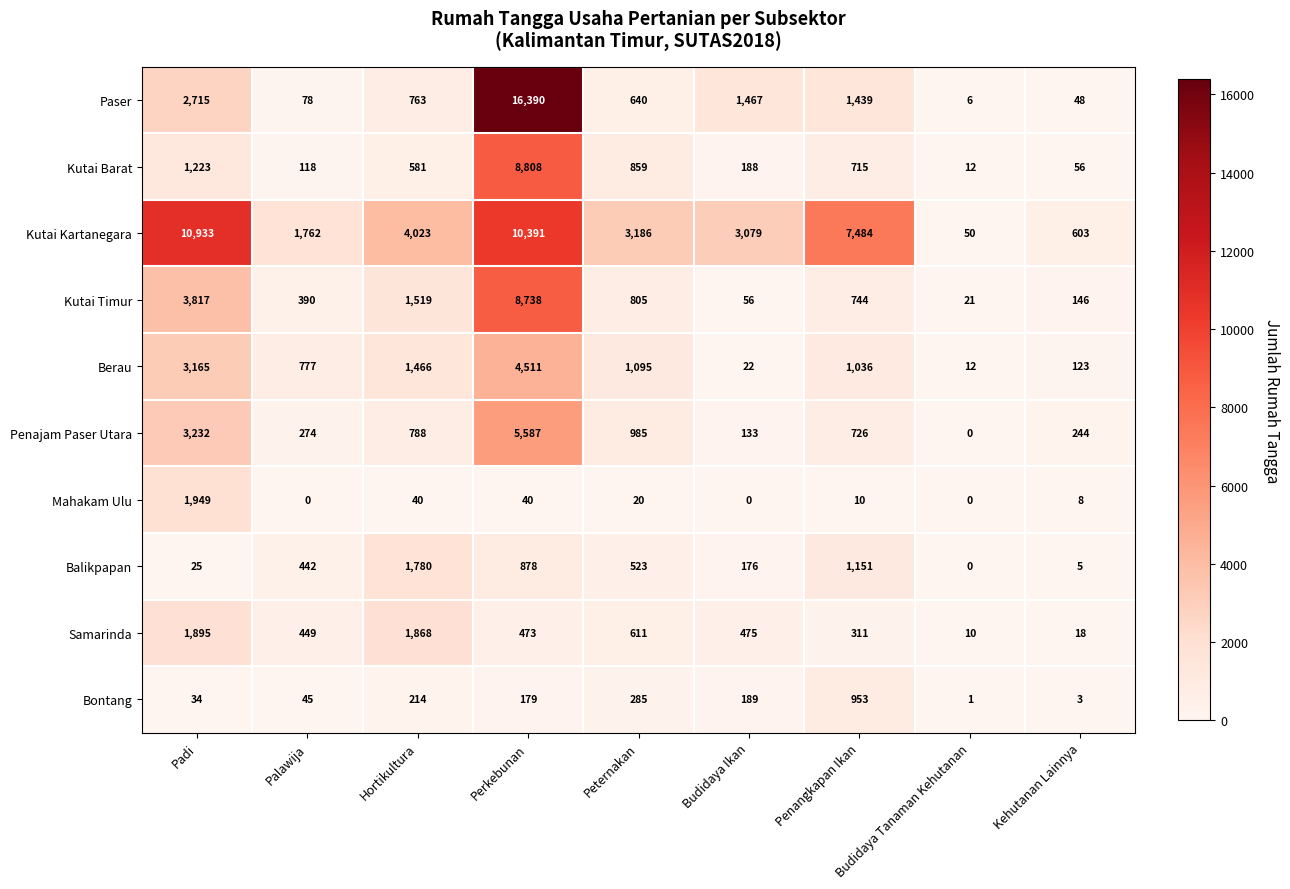

What is the difference between the highest and lowest values at Palawija?

1762